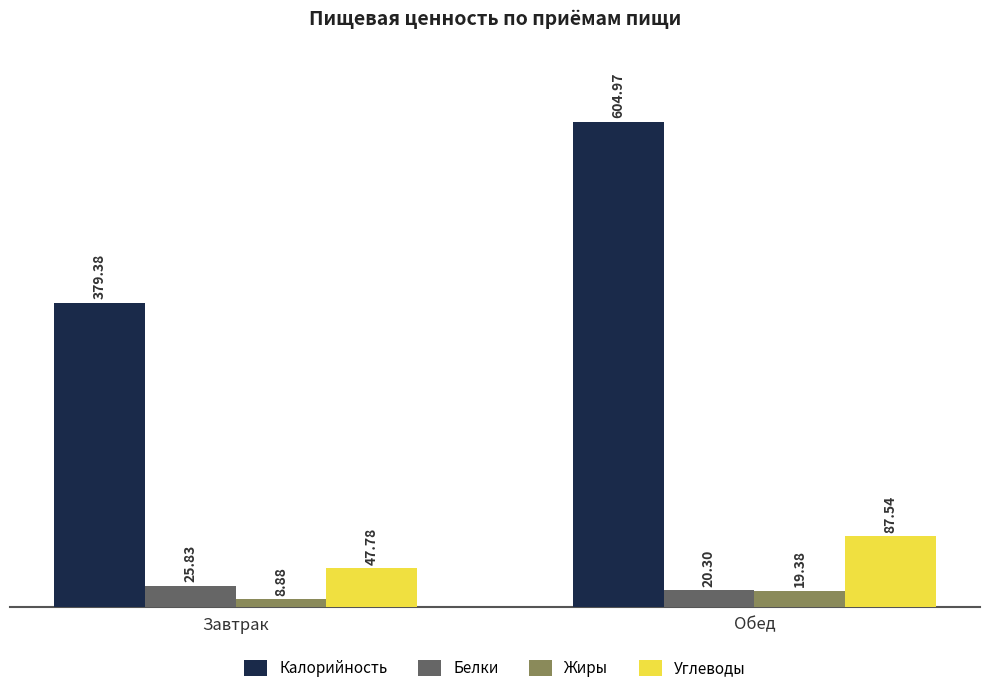

What is the difference between the highest and lowest values at Обед?

585.6